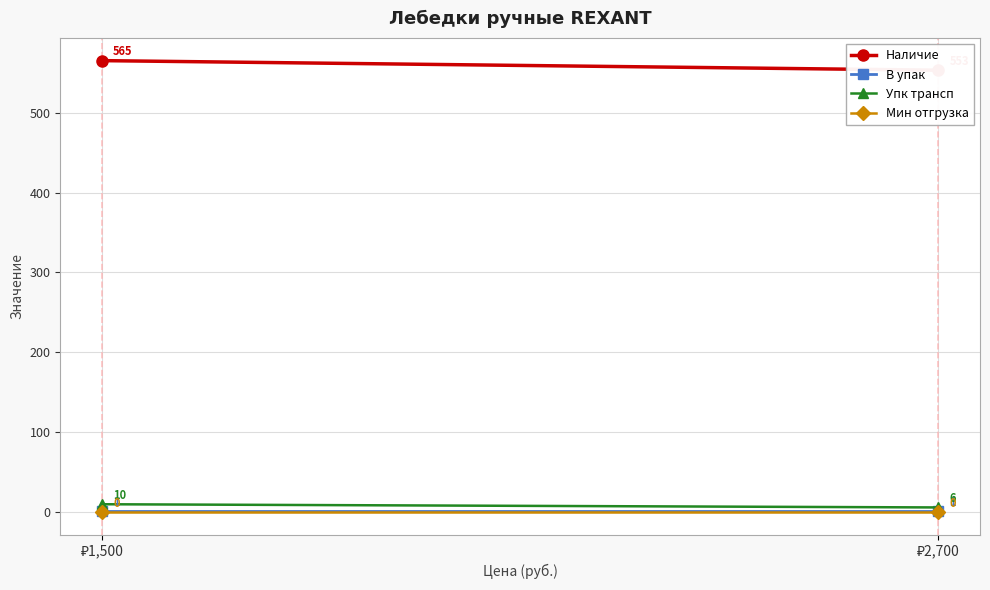

What is the difference between the maximum and minimum values in the Наличие series?

12